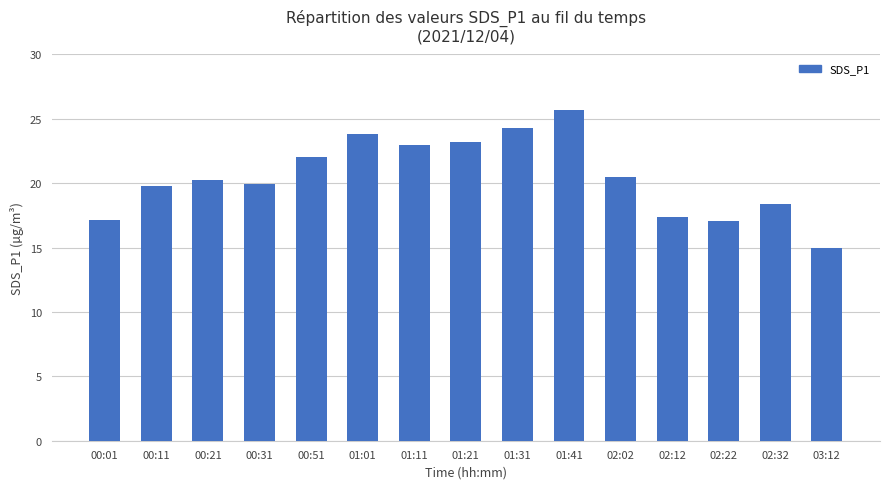

What is the value of the 13th bar from the left?

17.1